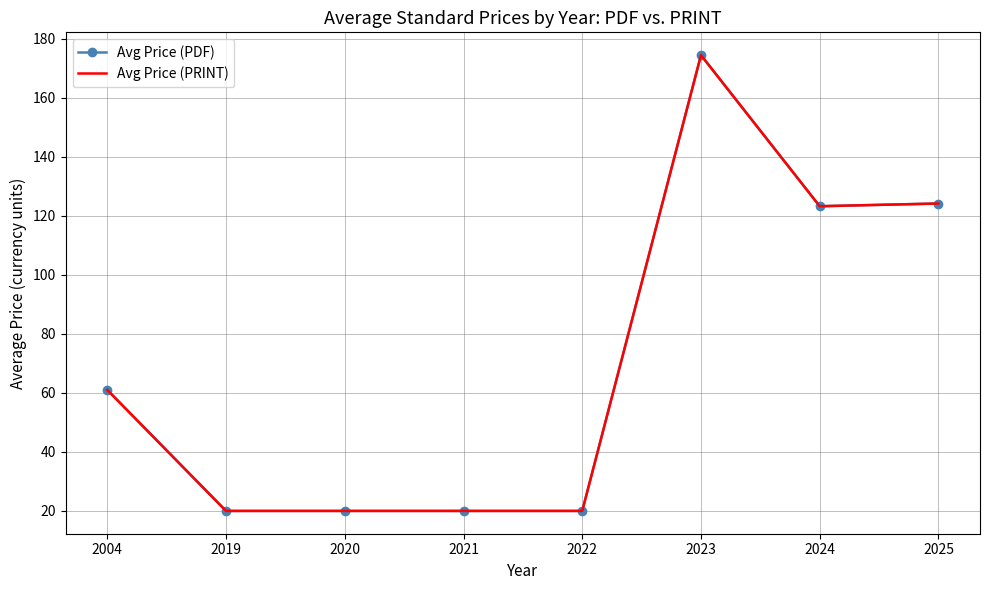

Is it true that Avg Price (PDF) equals 123.3 at 2024?

True